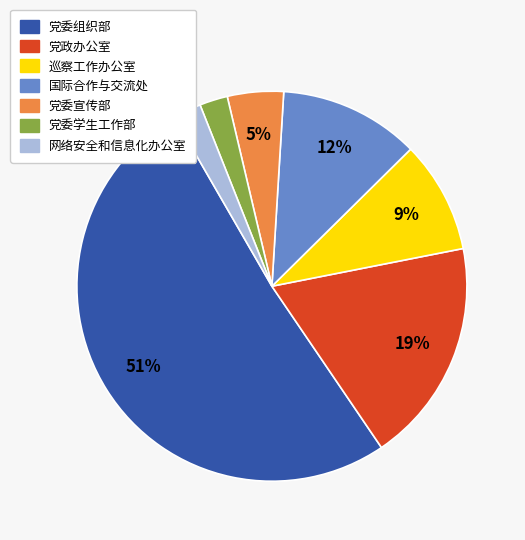

The 巡察工作办公室 slice represents 19% of the pie. True or false?

False